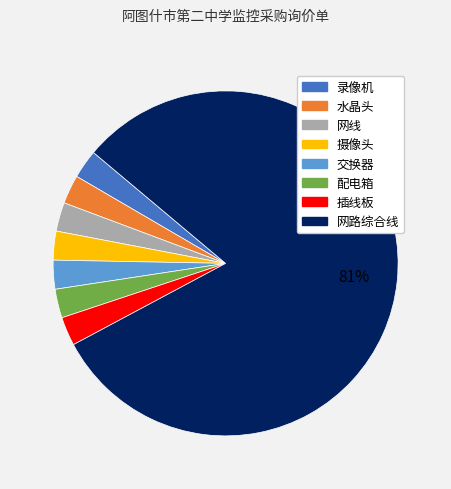

What is the ratio of the value at 水晶头 to the value at 交换器?

1.0